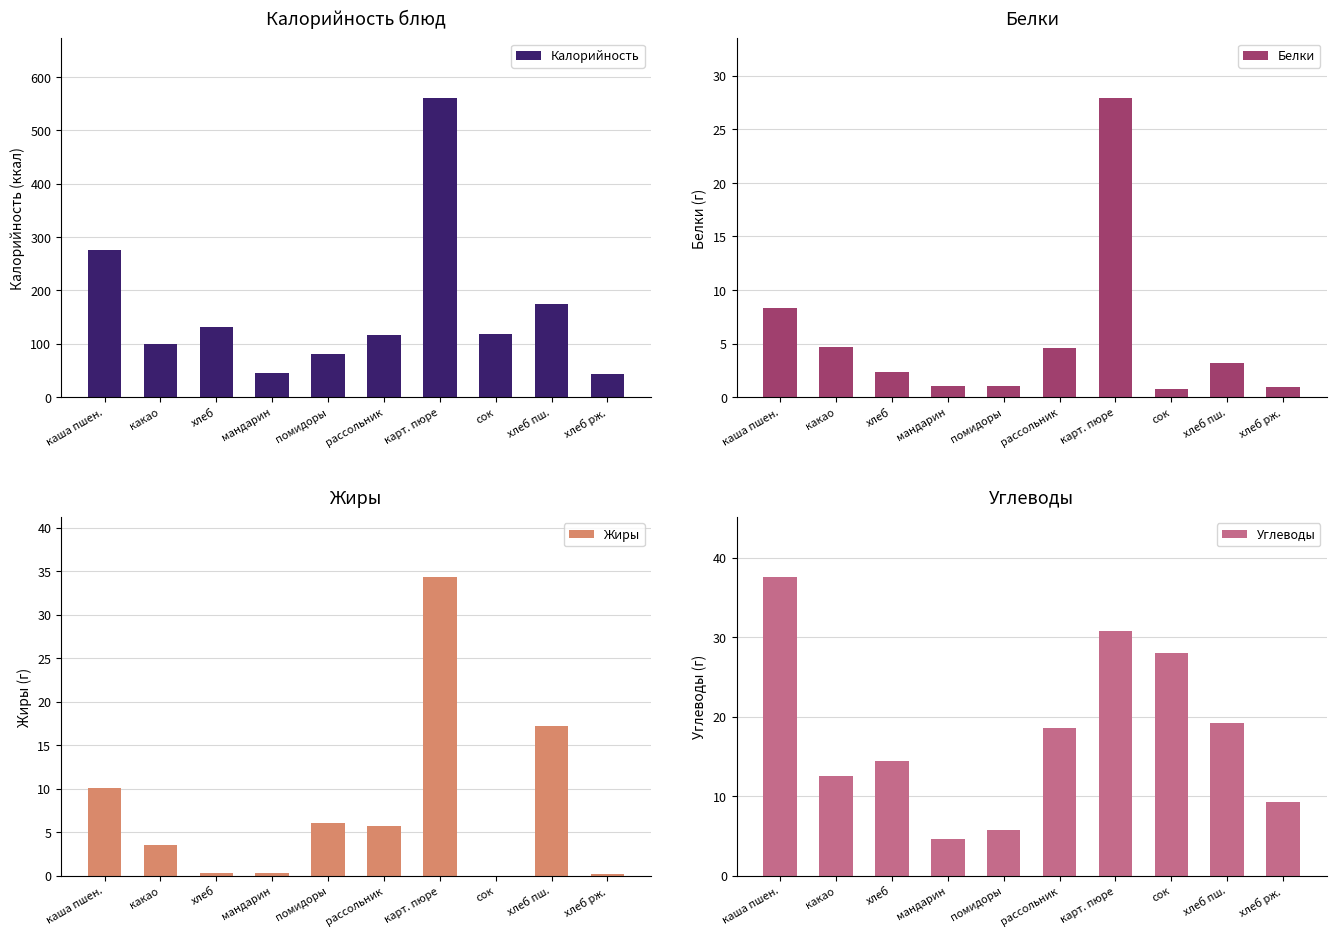

Reading right to left, list all the values displayed in this chart.

Калорийность: хлеб рж.=44.0	хлеб пш.=175.2	сок=118.0	карт. пюре=560.3	рассольник=116.1	помидоры=81.5	мандарин=45.4	хлеб=131.4	какао=100.4	каша пшен.=274.9
Белки: хлеб рж.=1.0	хлеб пш.=3.2	сок=0.8	карт. пюре=27.9	рассольник=4.6	помидоры=1.0	мандарин=1.0	хлеб=2.4	какао=4.7	каша пшен.=8.3
Жиры: хлеб рж.=0.2	хлеб пш.=17.2	сок=0.0	карт. пюре=34.4	рассольник=5.7	помидоры=6.1	мандарин=0.3	хлеб=0.3	какао=3.5	каша пшен.=10.1
Углеводы: хлеб рж.=9.2	хлеб пш.=19.2	сок=28.0	карт. пюре=30.8	рассольник=18.6	помидоры=5.8	мандарин=4.5	хлеб=14.4	какао=12.5	каша пшен.=37.6